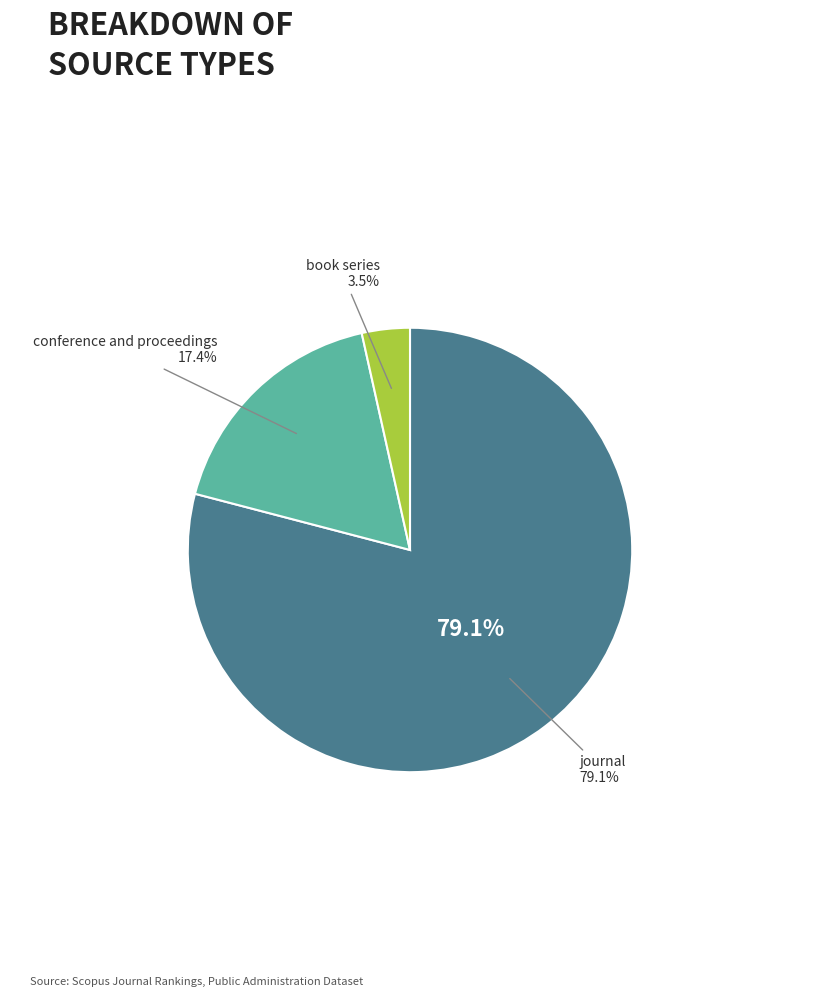

What is the smallest slice in the pie chart?

book series